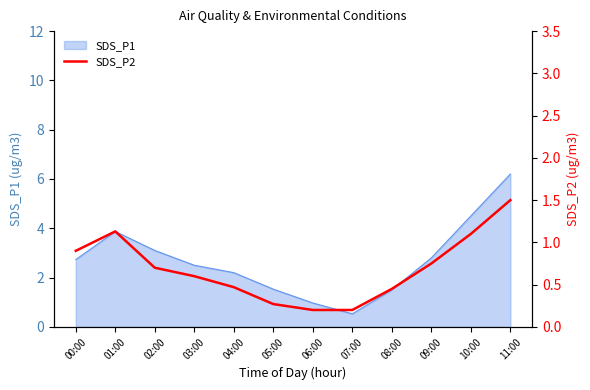

The value at 05:00 is 0.1. True or false?

False